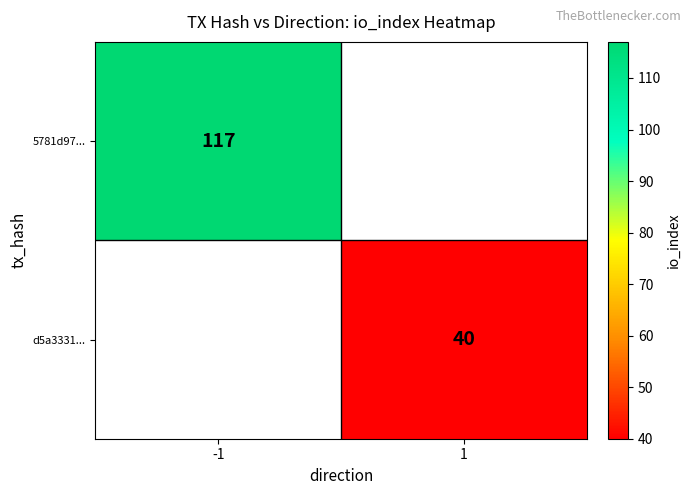

The d5a3331... series shows 40 at 1. True or false?

True